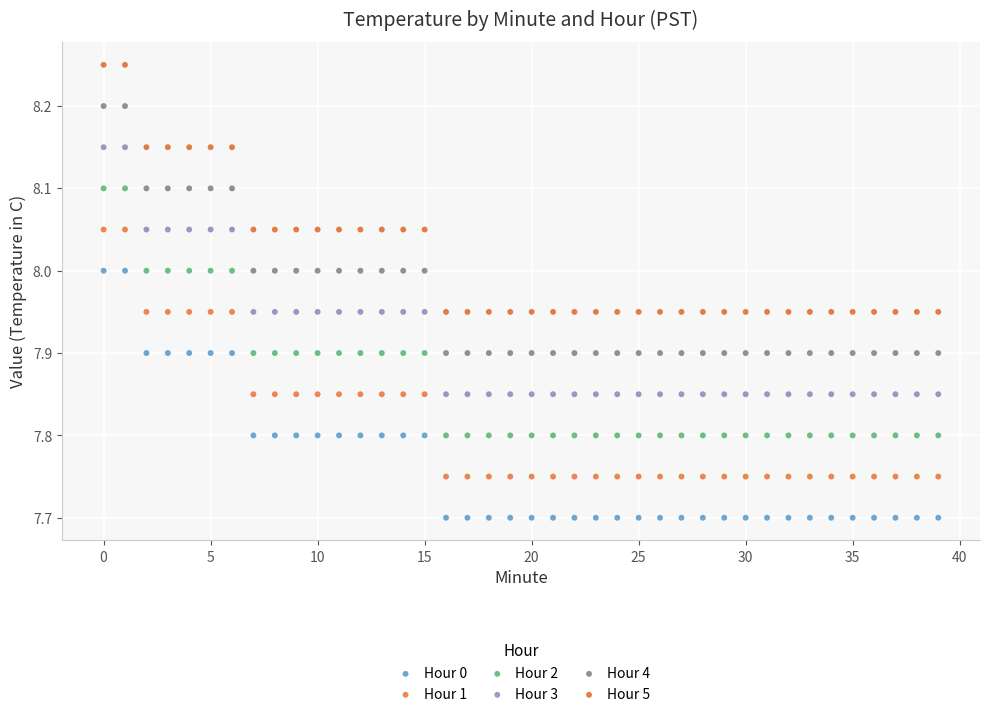

Which series reaches the minimum Y coordinate?

Hour 0